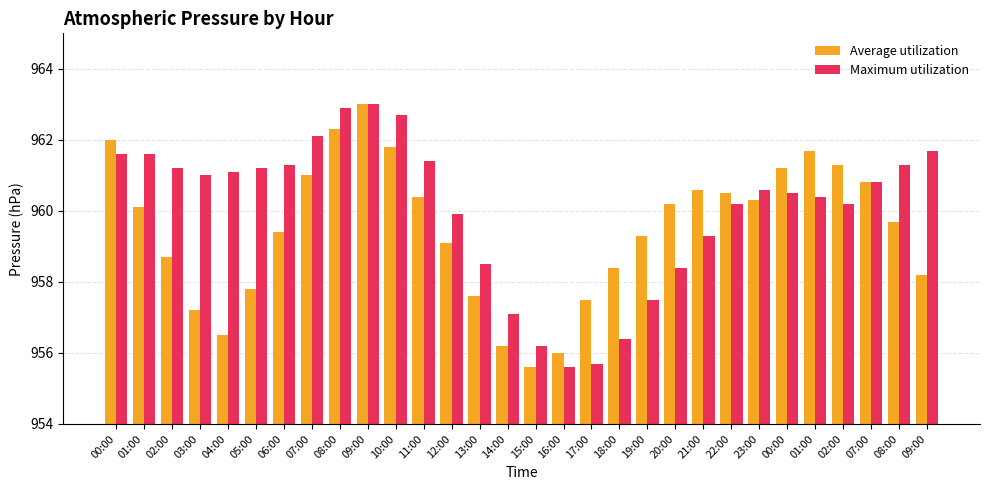

What are all the series names shown in the legend?

Average utilization, Maximum utilization